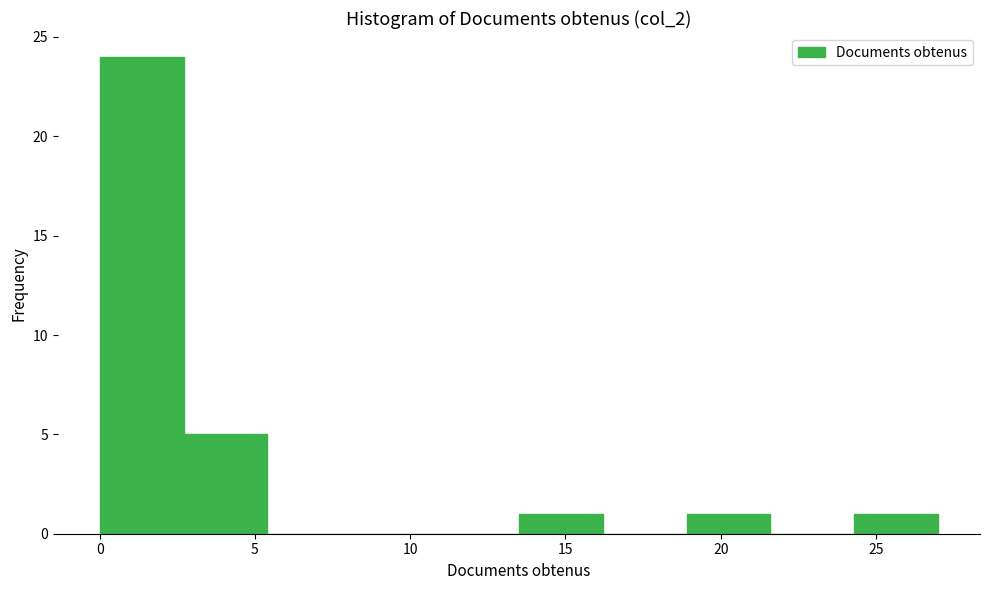

How tall is the bar that spans 13.5 to 16.2 on the x-axis? Neither the bar edges nor the heights are printed on the chart, so give them approximately, as read against the axes.

1